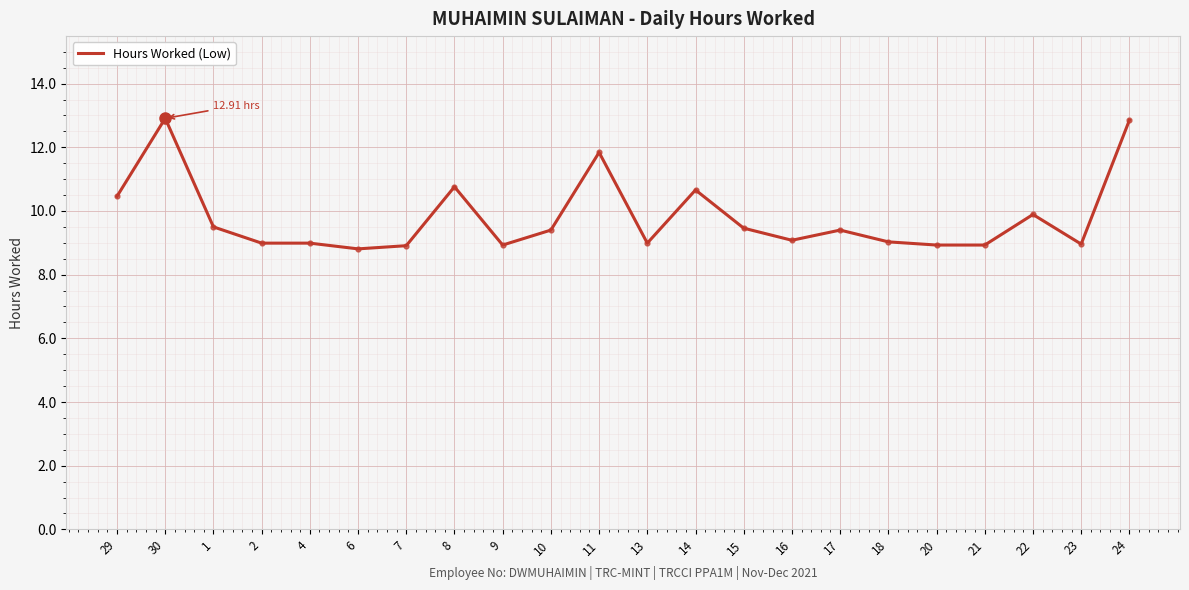

What is the ratio of the value at 17 to the value at 7?

1.1